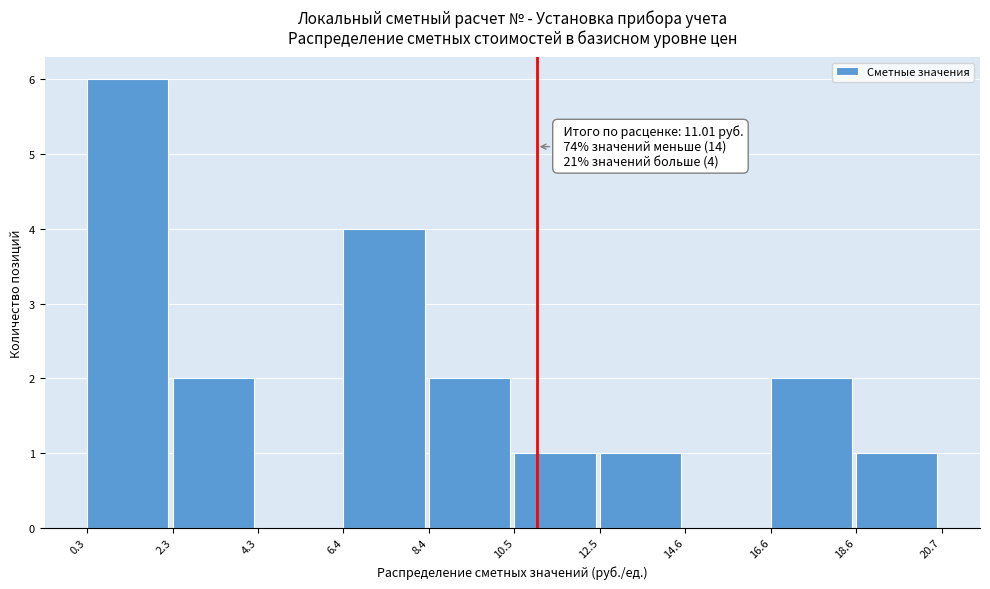

Which range on the x-axis has the tallest bar?

0.3 to 2.3